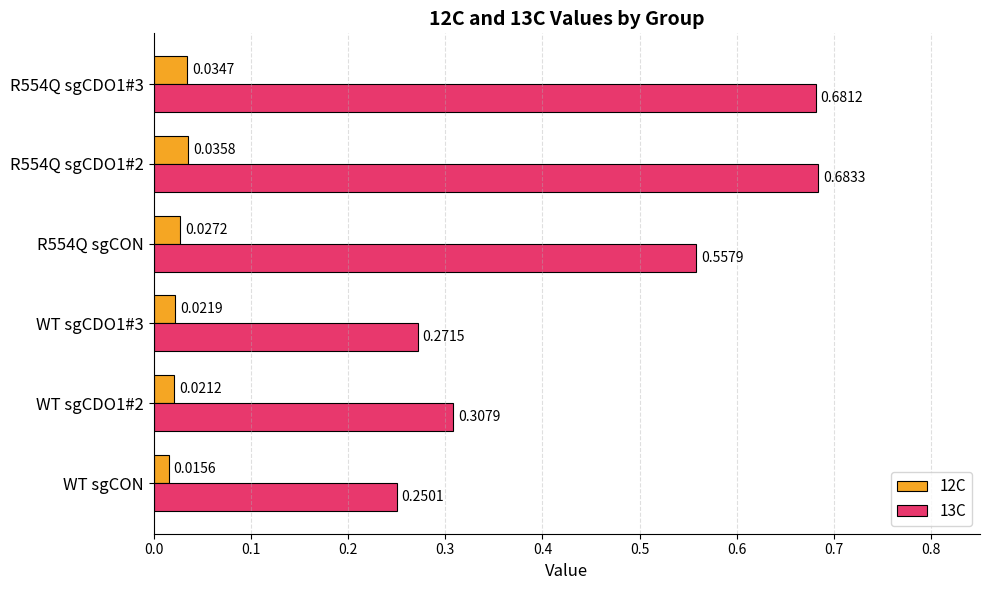

At which category is the sum across all series the highest?

R554Q sgCDO1#2